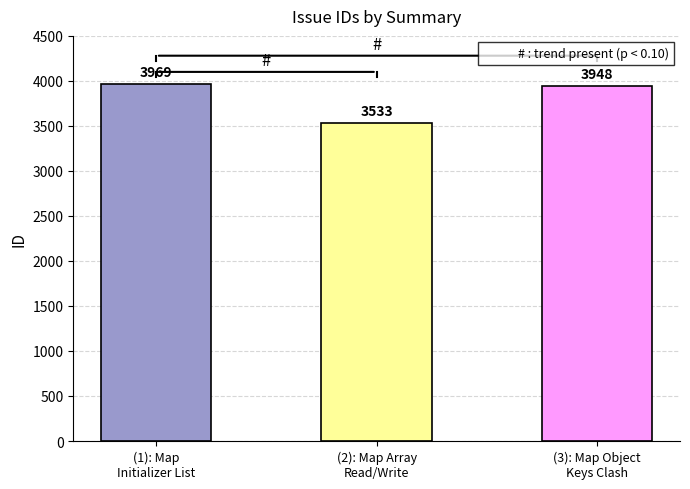

Reading left to right, what are all the values shown in this chart?

3969	3533	3948